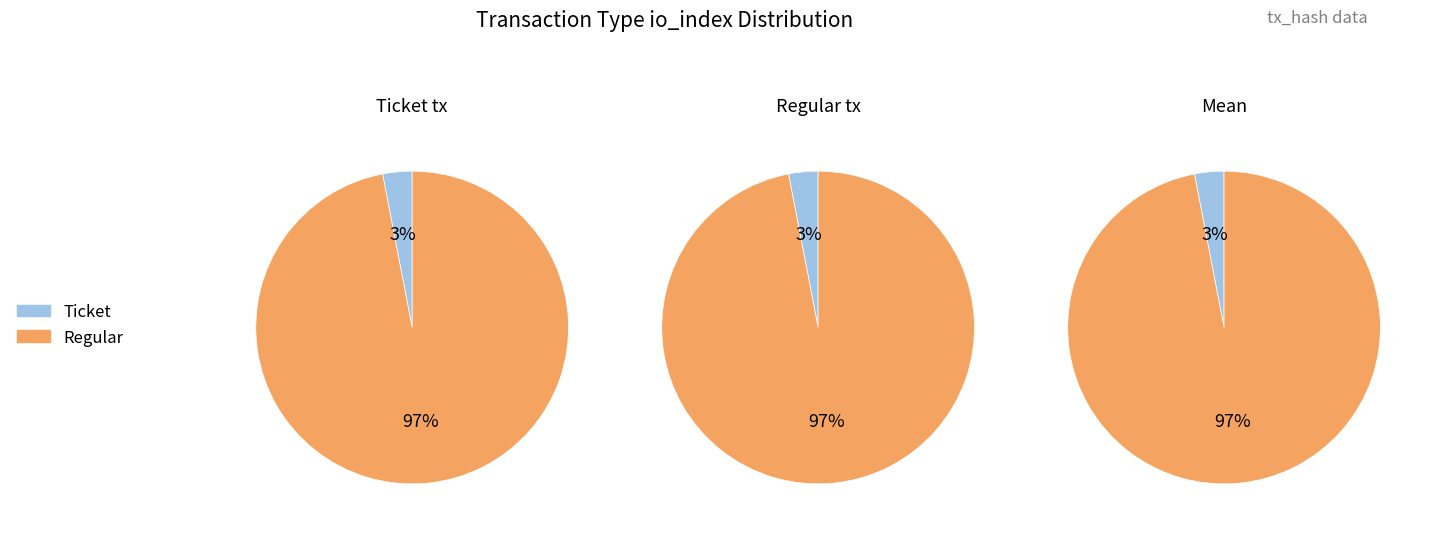

Rank the series by their average value, from highest to lowest.

Regular, Ticket